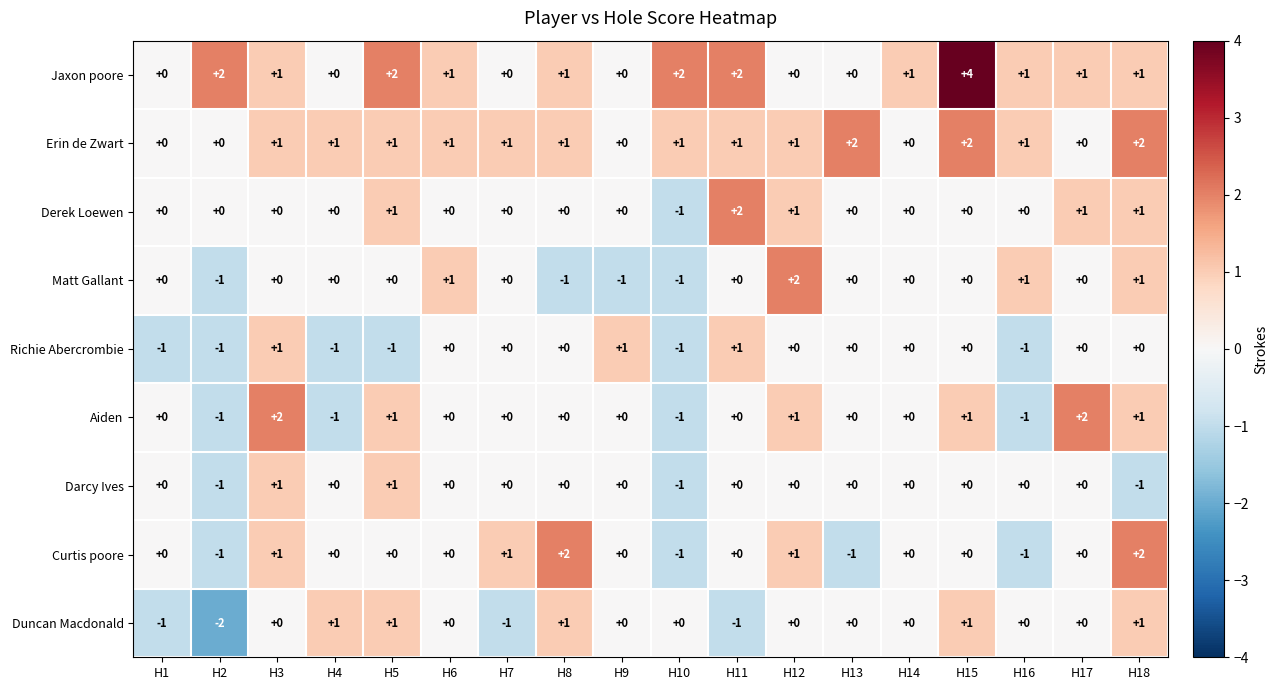

Is it true that Erin de Zwart equals 1 at H12?

True